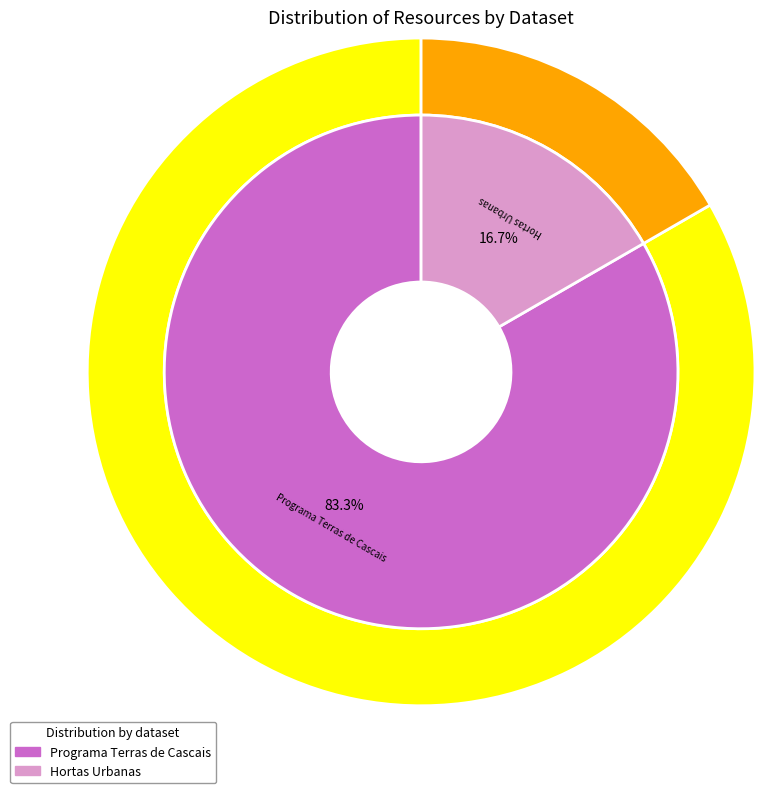

Which category has the biggest portion of the pie?

Programa Terras de Cascais